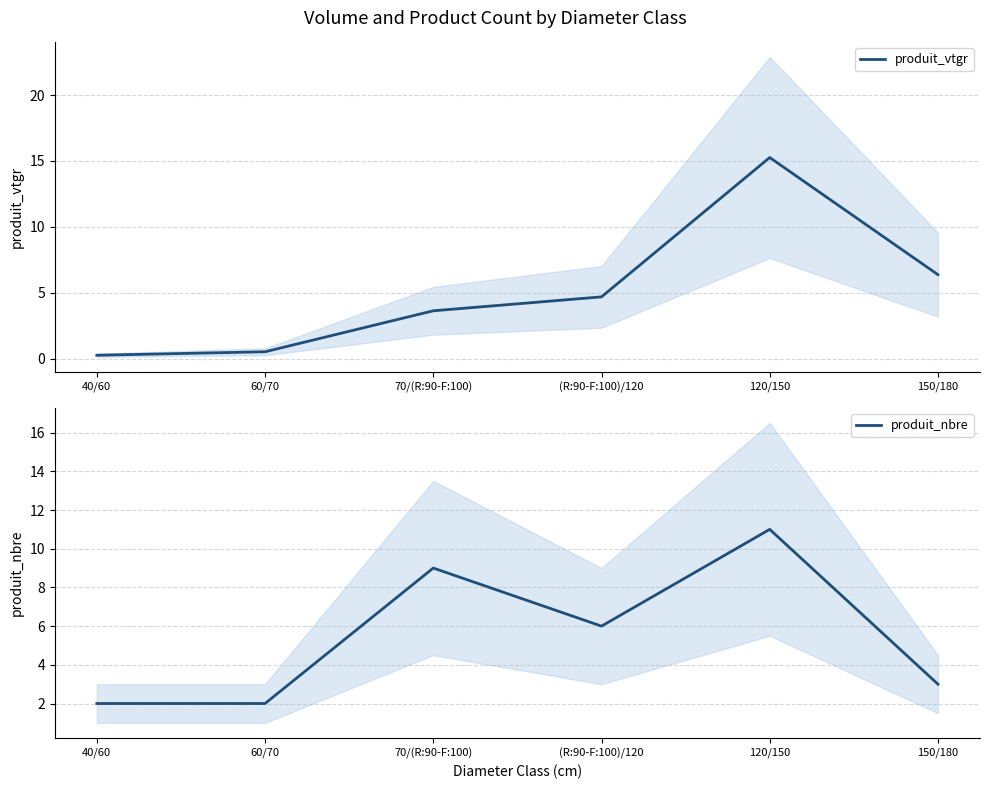

What is the label of the 4th point from the right?

70/(R:90-F:100)